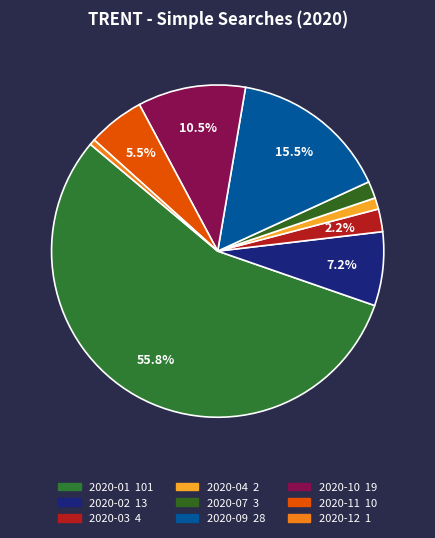

How many segments does this pie chart have?

9